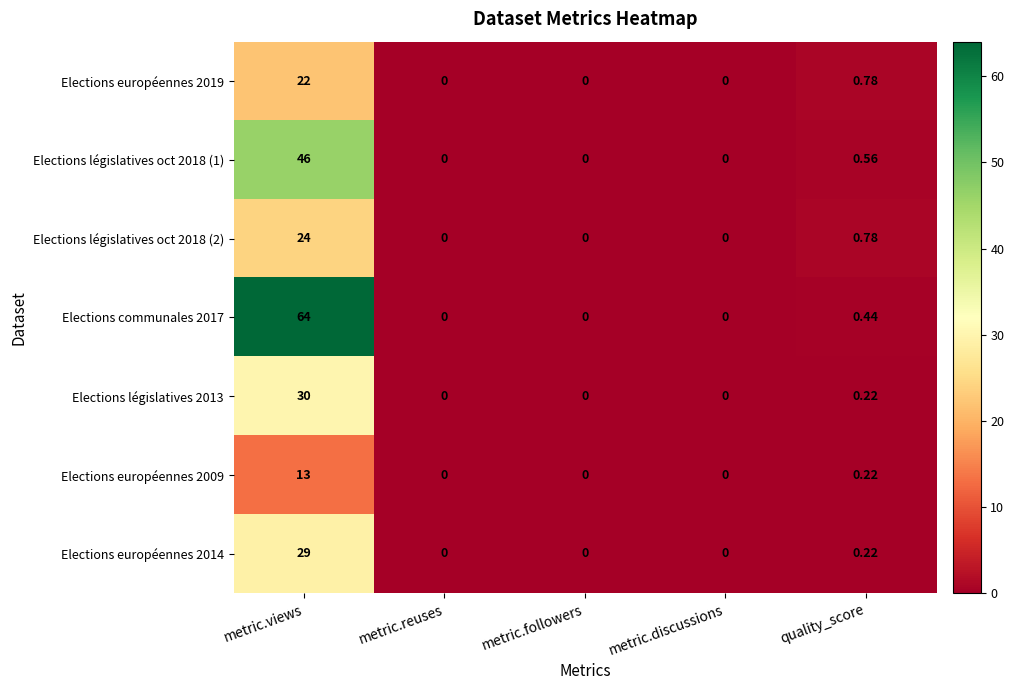

How many values in Elections communales 2017 are above zero?

2